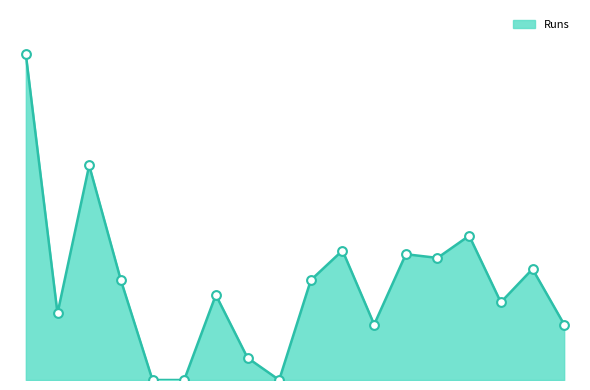

Does the chart have visible grid lines?

No